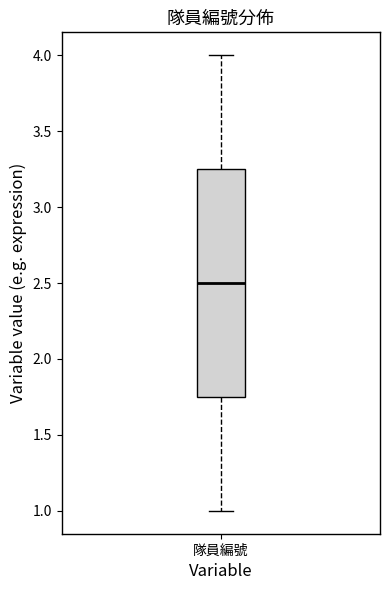

Where does the median line of the box for 隊員編號 sit on the y-axis? The values are not printed on the chart, so give them approximately, as read against the axis.

2.50